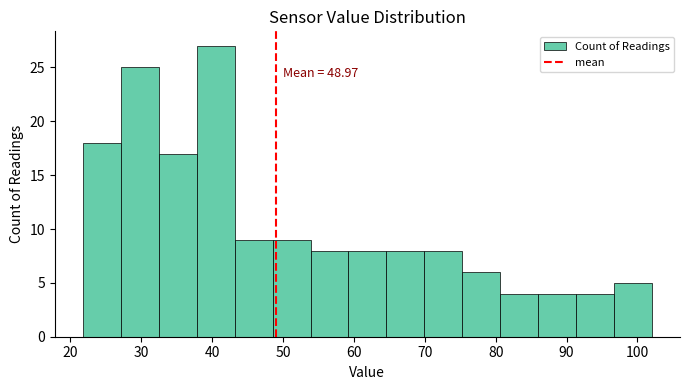

Over which range of the x-axis is the bar tallest?

38 to 43